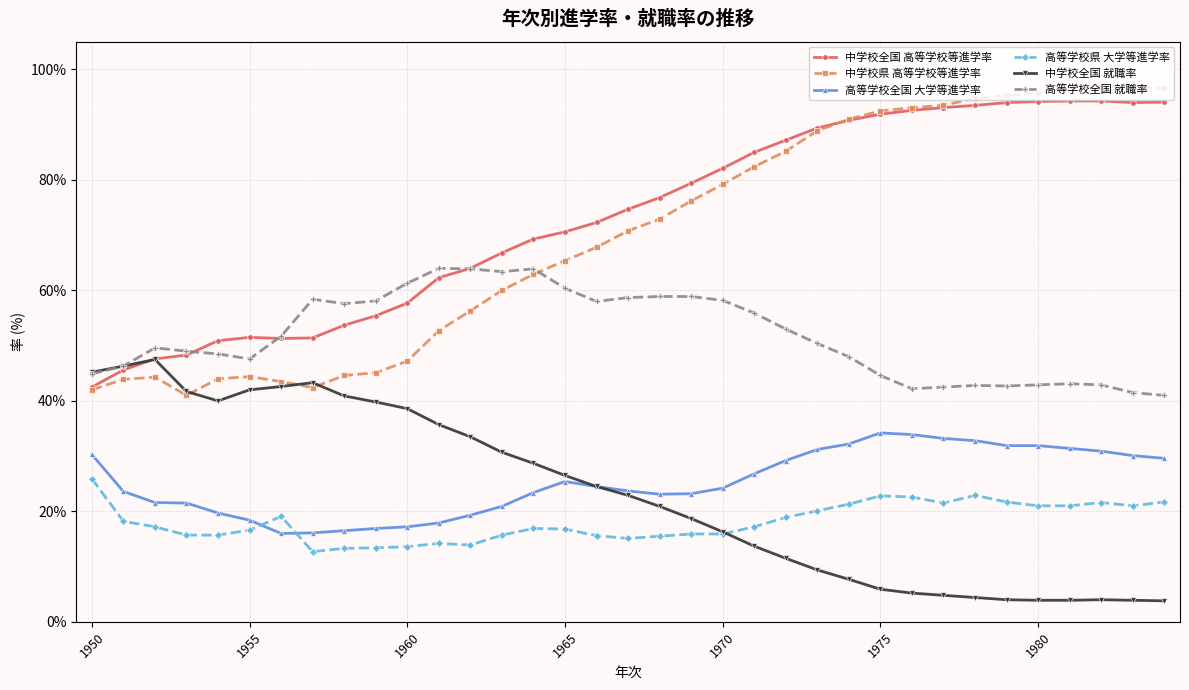

What is the minimum value shown in the chart?

3.8